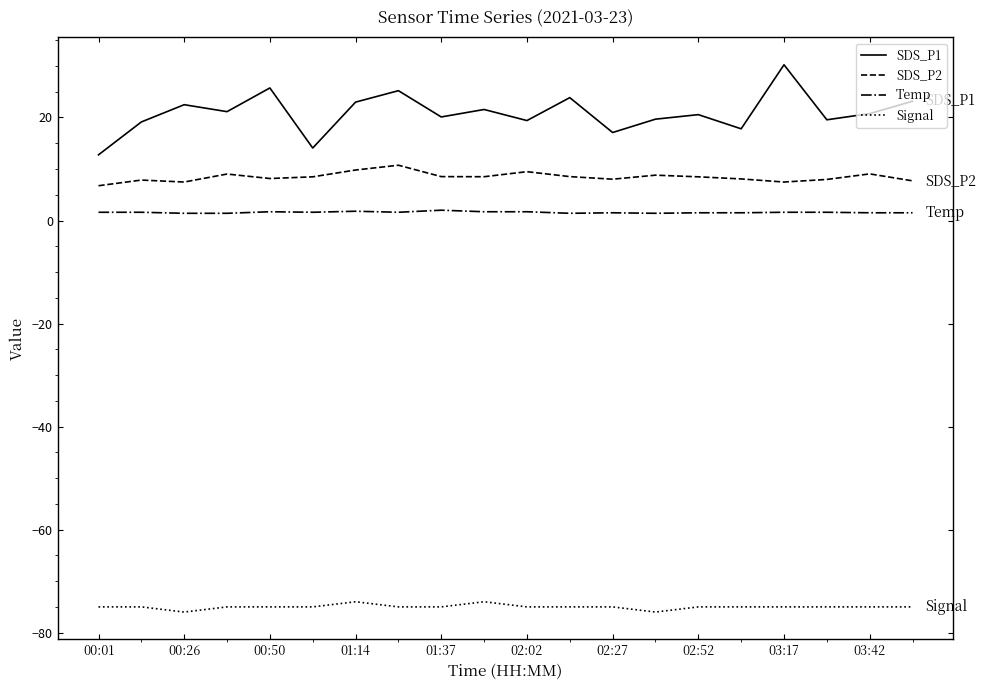

List the series in order of their peak value, lowest first.

Signal, Temp, SDS_P2, SDS_P1